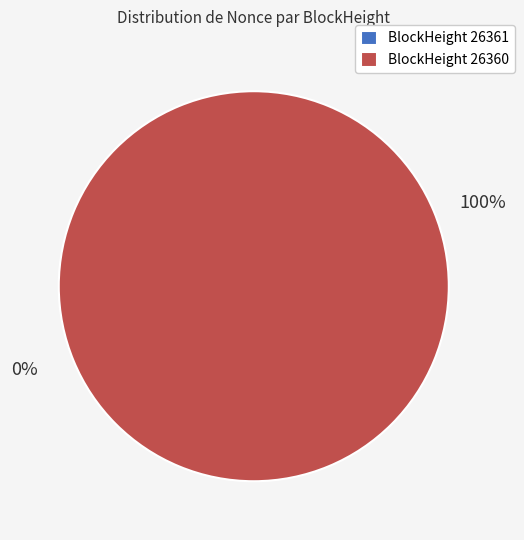

To the nearest percent, what is the difference between the largest and smallest slice percentages?

100%